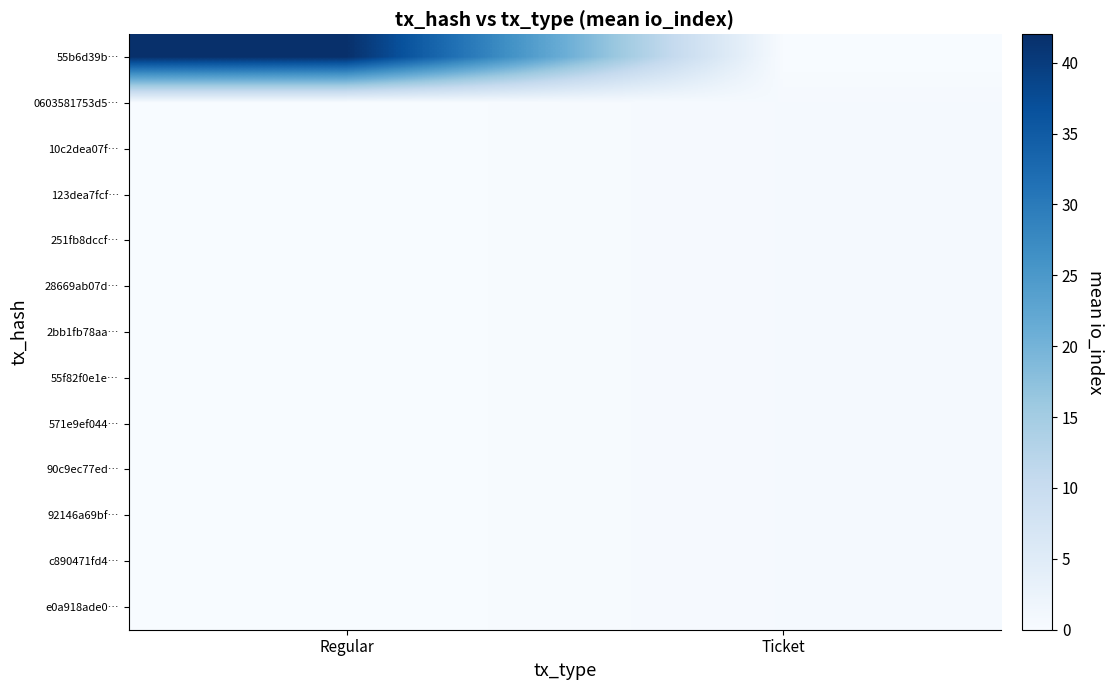

Which series has the largest range (max minus min)?

55b6d39b…